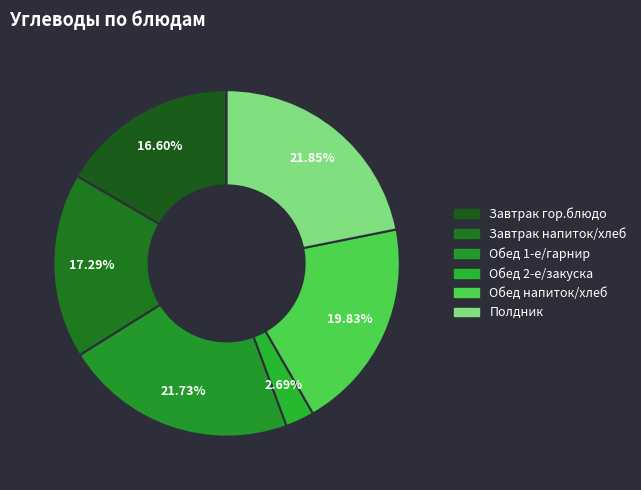

Count the number of slices in the pie.

6